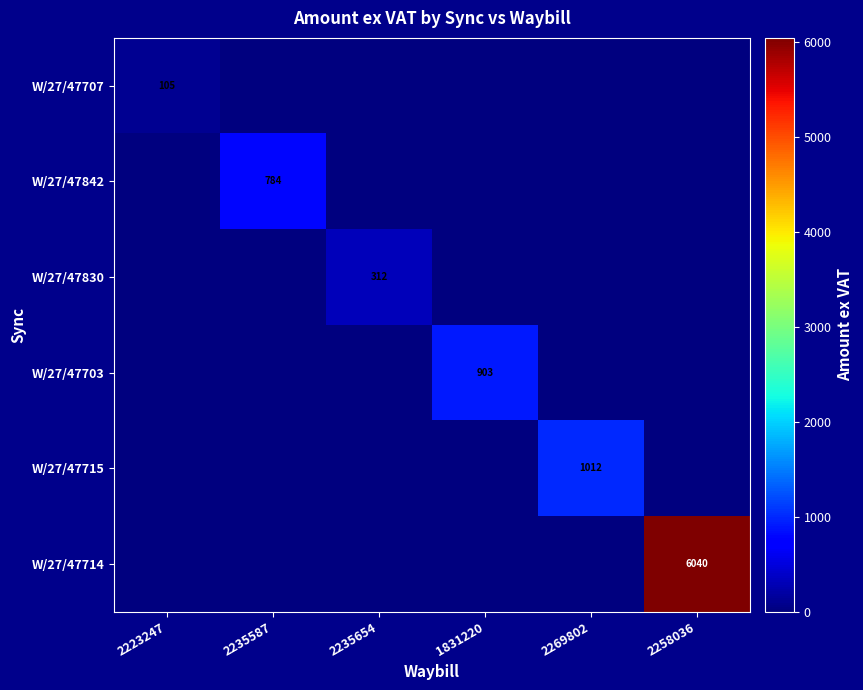

True or false: W/27/47842 has a value of 1047 at 2235587.

False